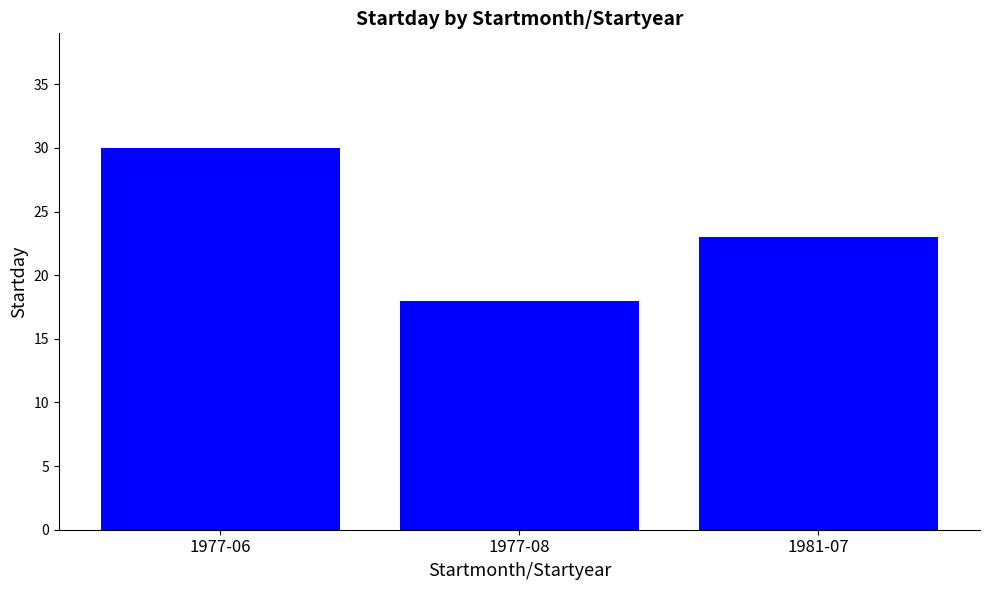

Reading left to right, what are all the values shown in this chart?

30	18	23